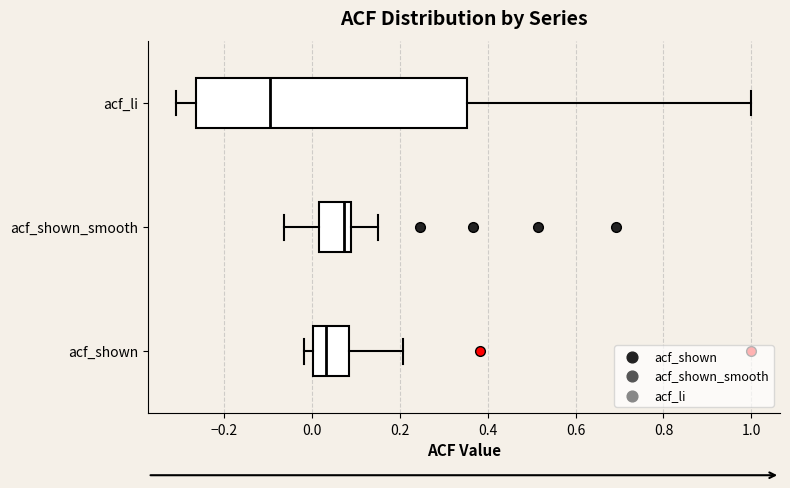

Reading bottom to top, transcribe this box plot: for each box, give where its median line is, the range the box spans, and where its two whiskers end, as read against the x-axis. The values are not printed on the chart, so give them approximately, as read against the axis.

acf_shown: median 0.04, box 0.00 to 0.08, whiskers -0.02 to 0.20
acf_shown_smooth: median 0.08 (just left of the box's right edge), box 0.02 to 0.08, whiskers -0.06 to 0.16
acf_li: median -0.10, box -0.26 to 0.36, whiskers -0.30 to 1.00